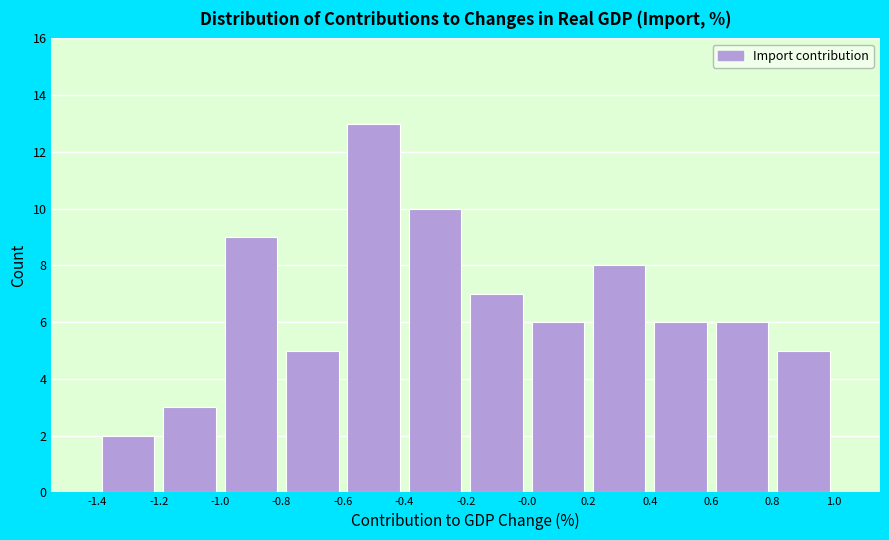

Over which range of the x-axis is the bar tallest?

-0.6 to -0.4